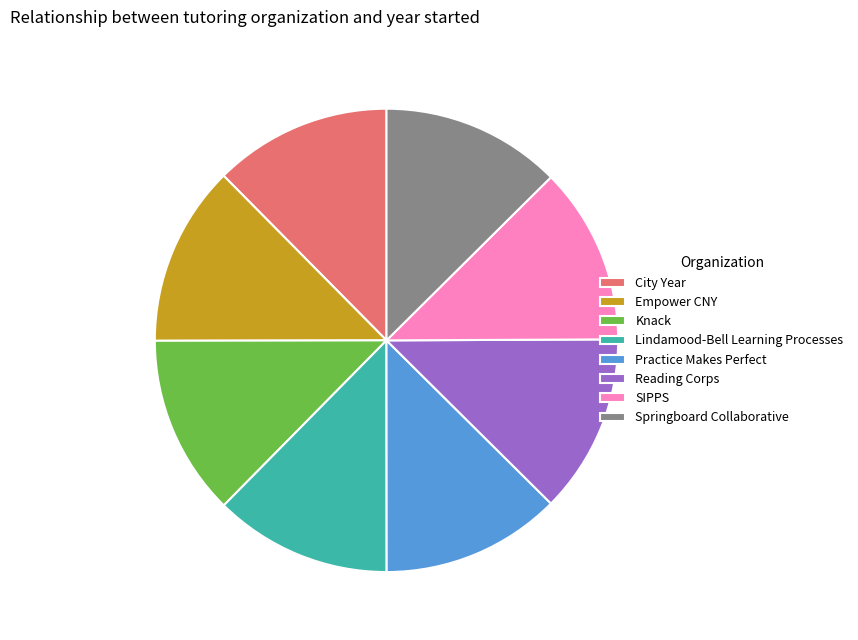

Is the sum of City Year and Lindamood-Bell Learning Processes greater than half?

No